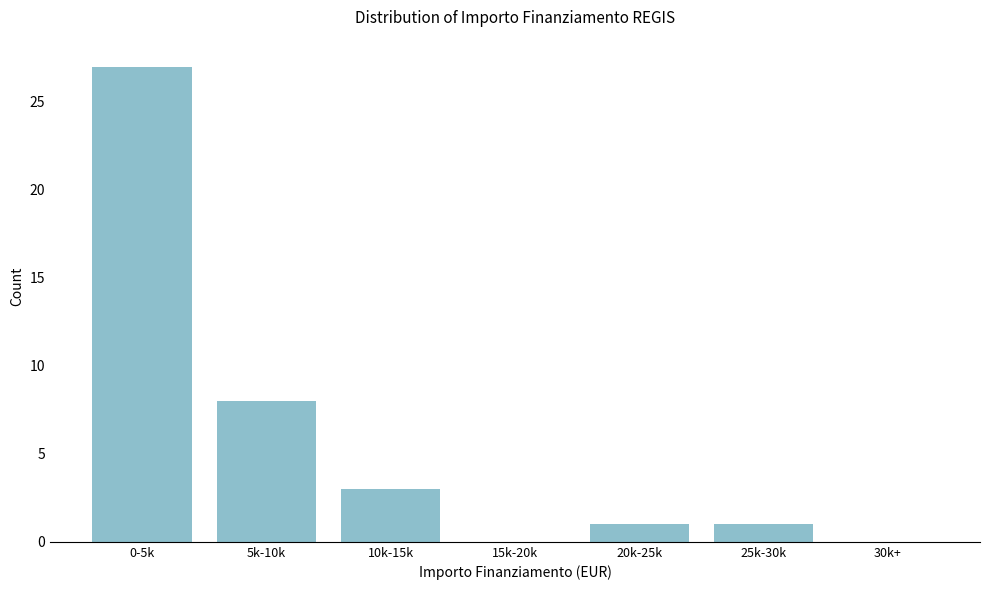

Reading left to right, extract all data points from this chart.

0-5k=27	5k-10k=8	10k-15k=3	15k-20k=0	20k-25k=1	25k-30k=1	30k+=0